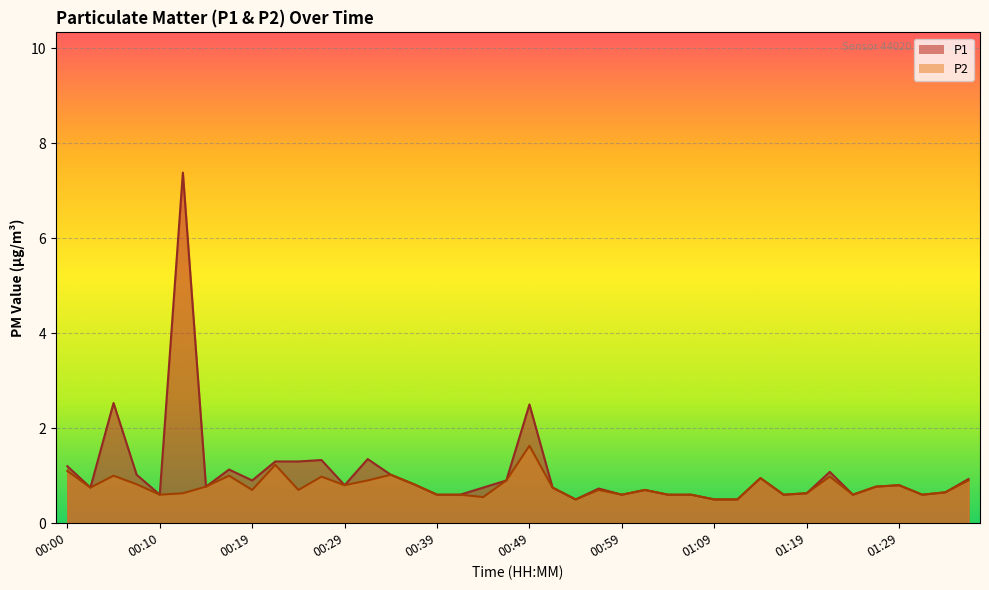

Rank the categories by P1 value from lowest to highest.

00:54, 01:09, 01:12, 00:10, 00:39, 00:41, 00:59, 01:04, 01:07, 01:17, 01:24, 01:31, 01:19, 01:34, 01:01, 00:56, 00:02, 00:44, 00:52, 00:15, 01:26, 00:29, 01:29, 00:37, 00:19, 00:47, 01:36, 01:14, 00:07, 00:34, 01:21, 00:17, 00:00, 00:22, 00:24, 00:27, 00:32, 00:49, 00:05, 00:12